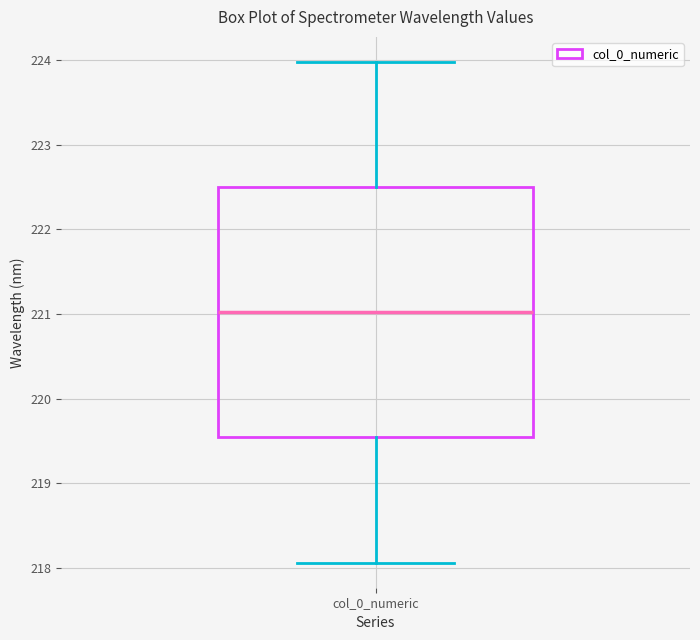

Transcribe this box plot: give where the median line is, the range the box spans, and where the two whiskers end, as read against the y-axis. The values are not printed on the chart, so give them approximately, as read against the axis.

median 221.0, box 219.5 to 222.5, whiskers 218.1 to 224.0